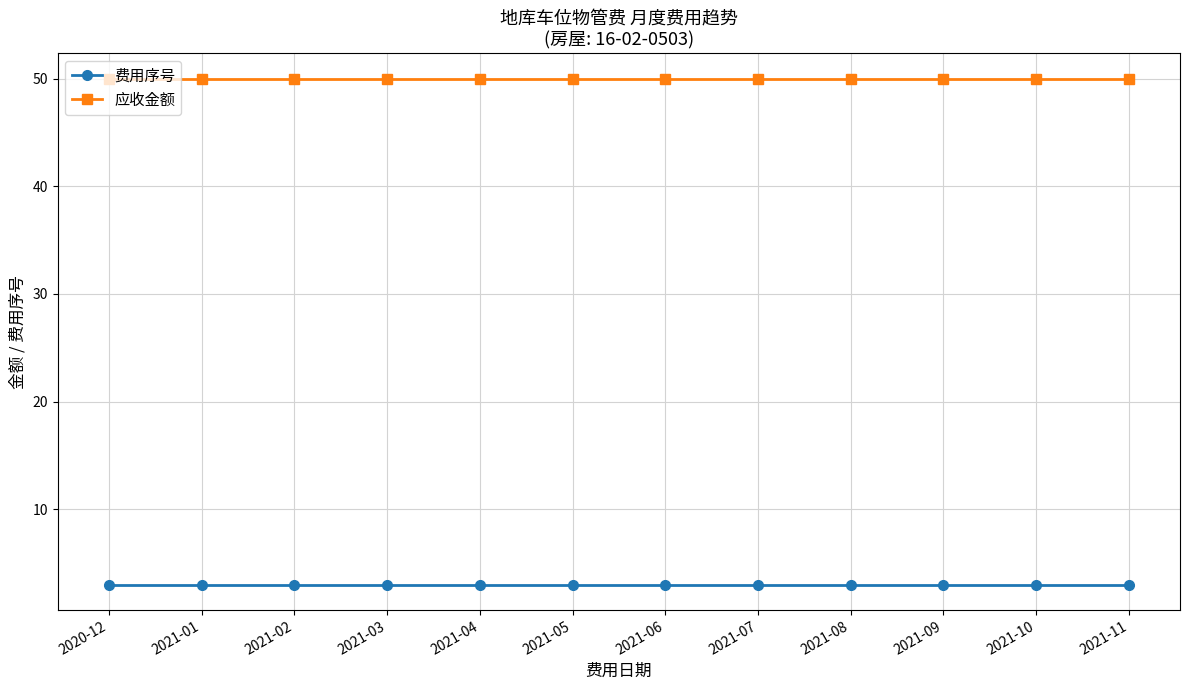

What position from the right is 2021-02?

10